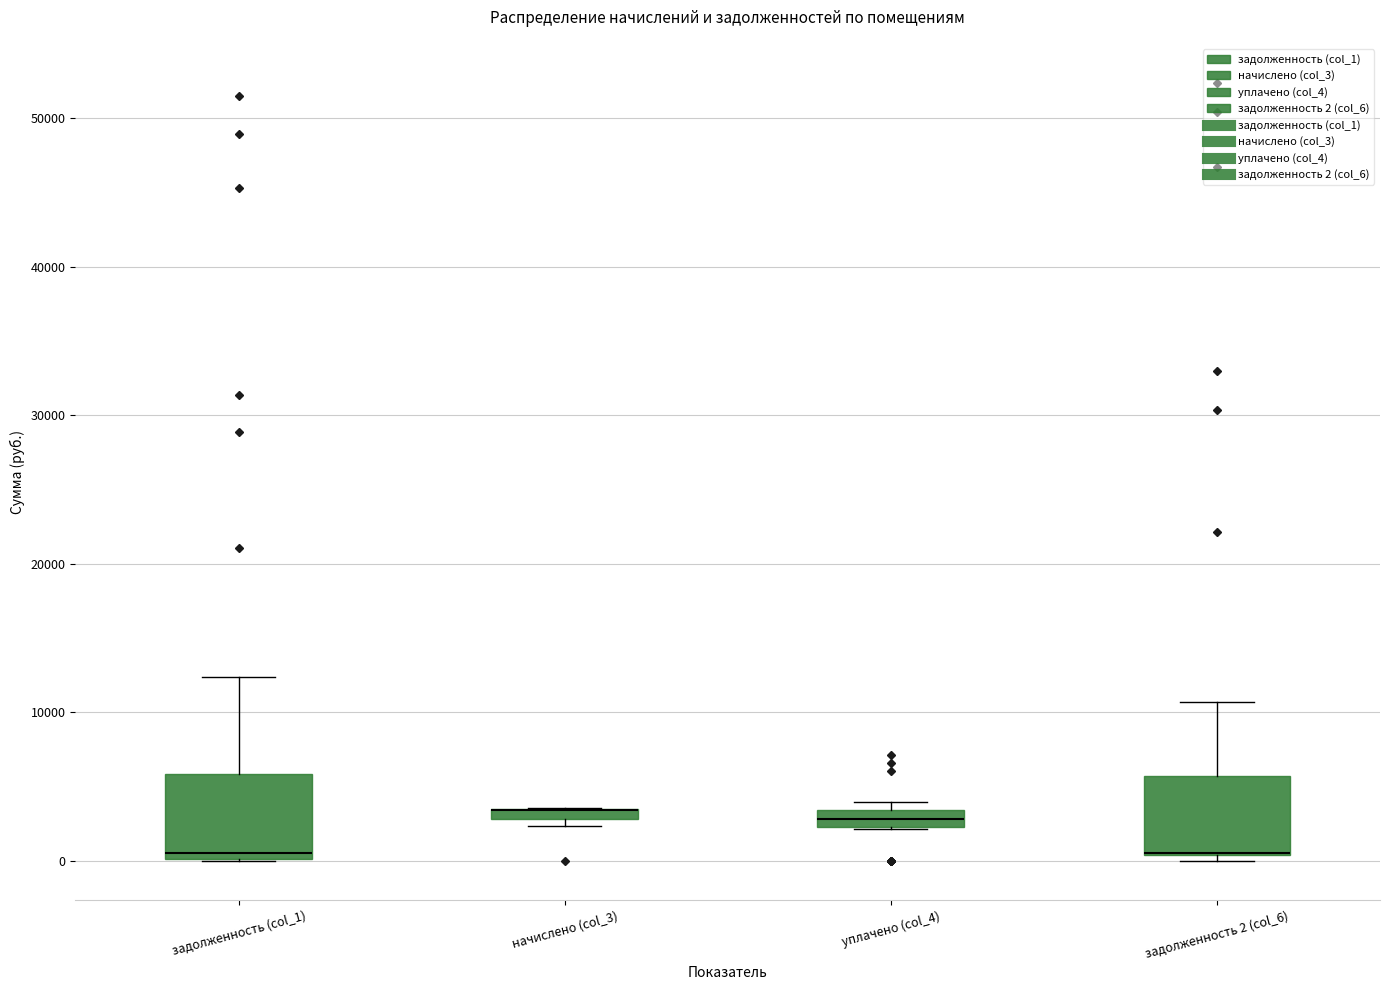

Where is the upper edge of the box for задолженность 2 (col_6) on the y-axis? The values are not printed on the chart, so give them approximately, as read against the axis.

6000